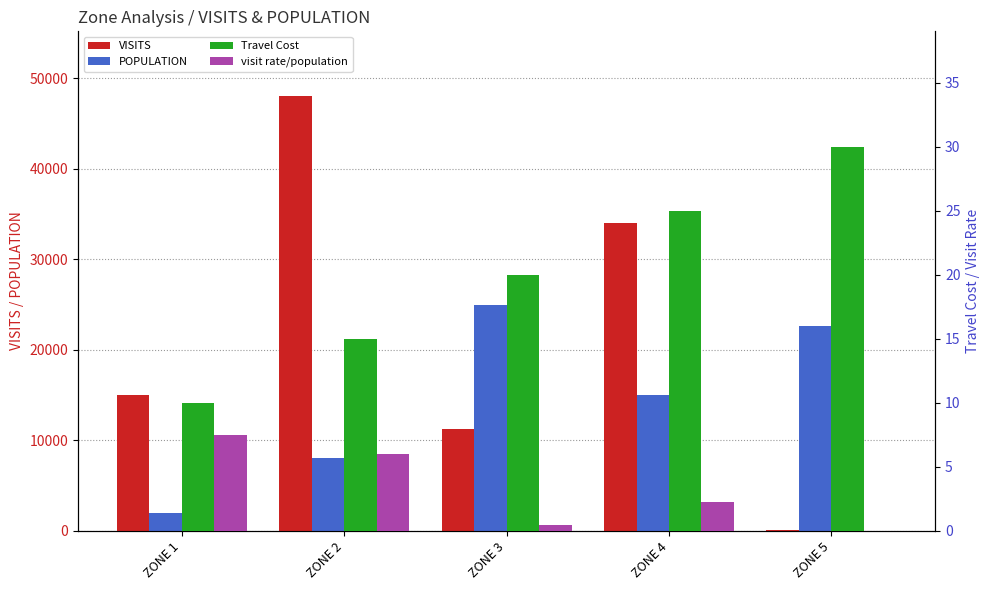

How many bars are there in total?

20